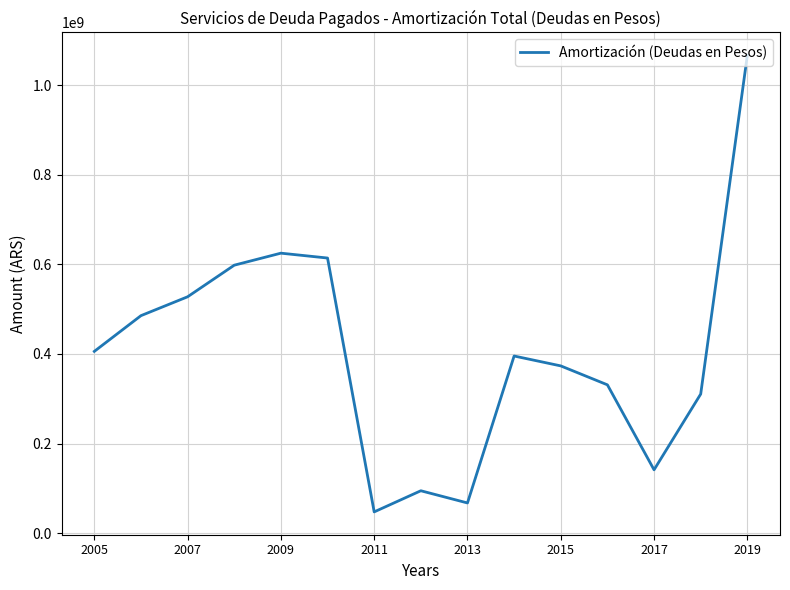

What is the difference between the maximum and second lowest values?

999164641.4